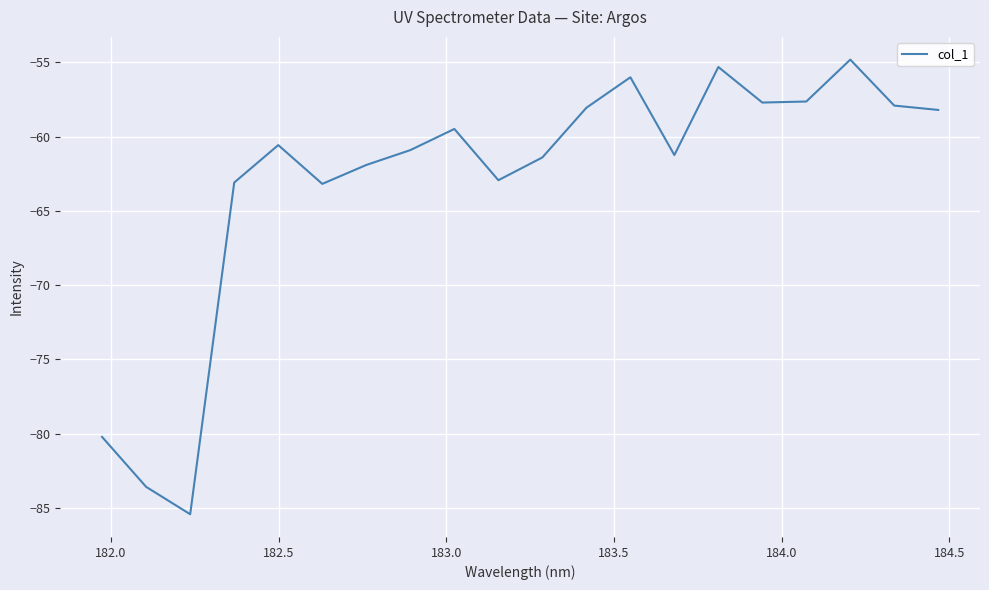

How many distinct data groups are displayed?

1